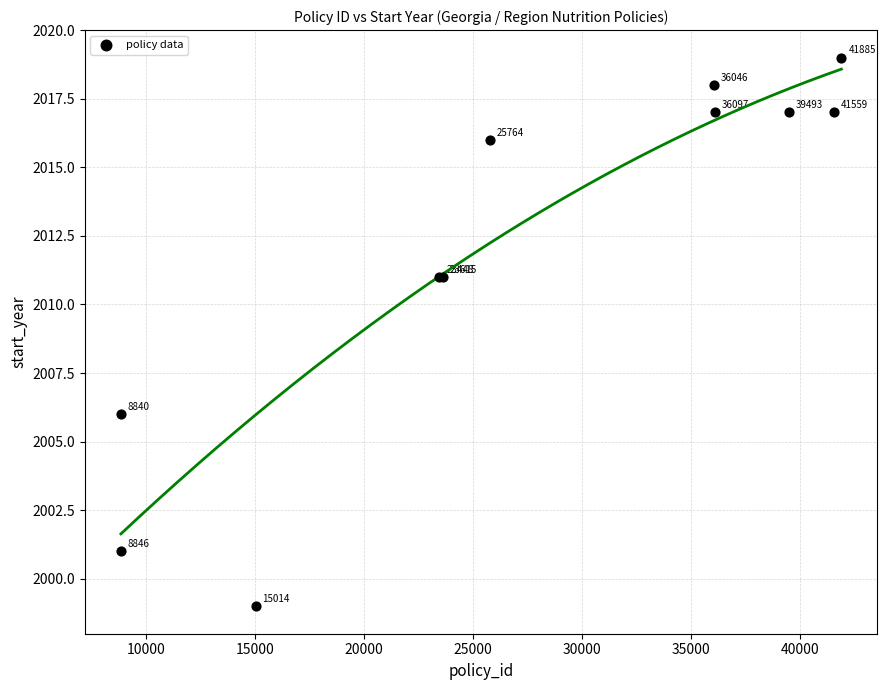

What Y value in the scatter plot is closest to 2009?

2011